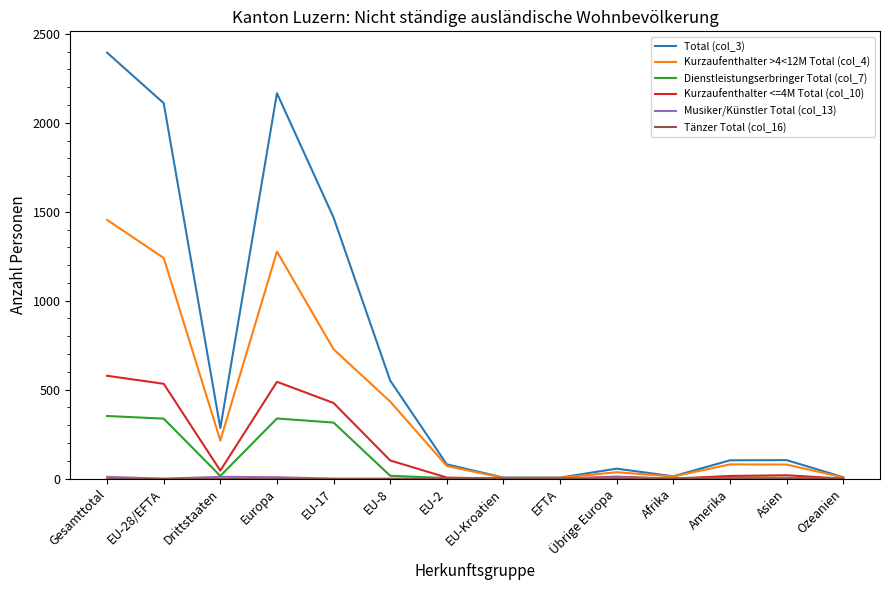

What is the maximum value shown in the chart?

2394